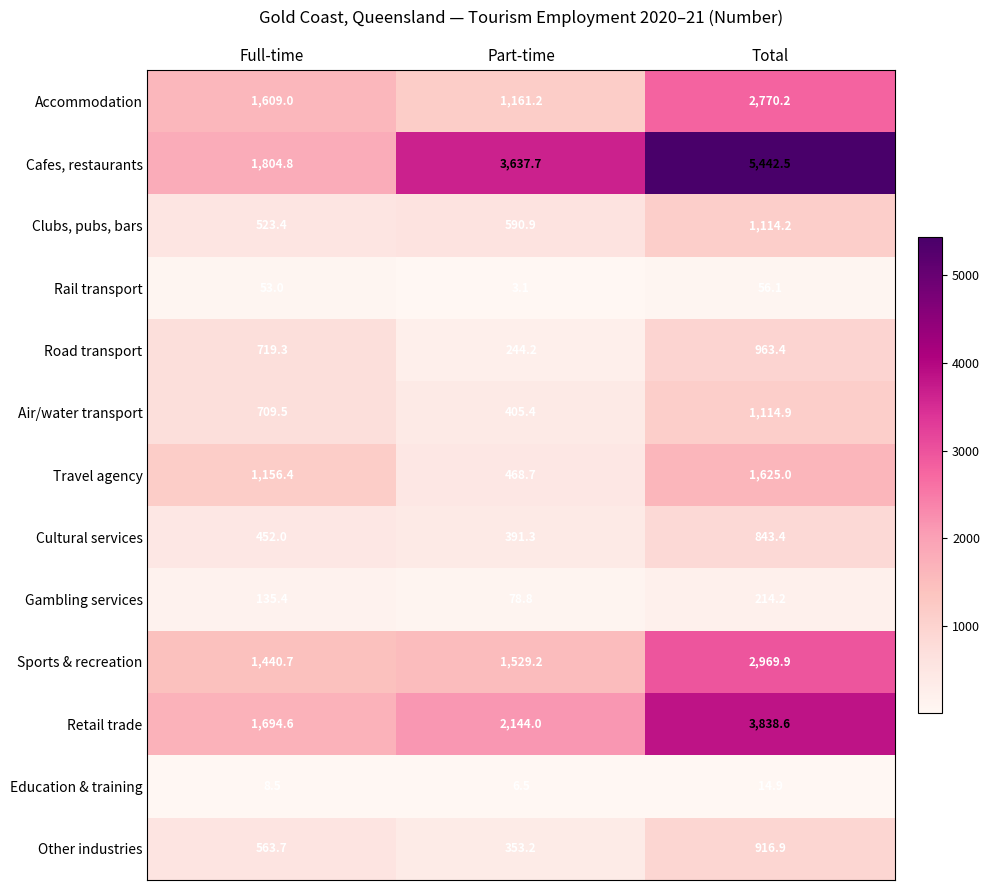

What is the total value across all series at Total?

21884.2